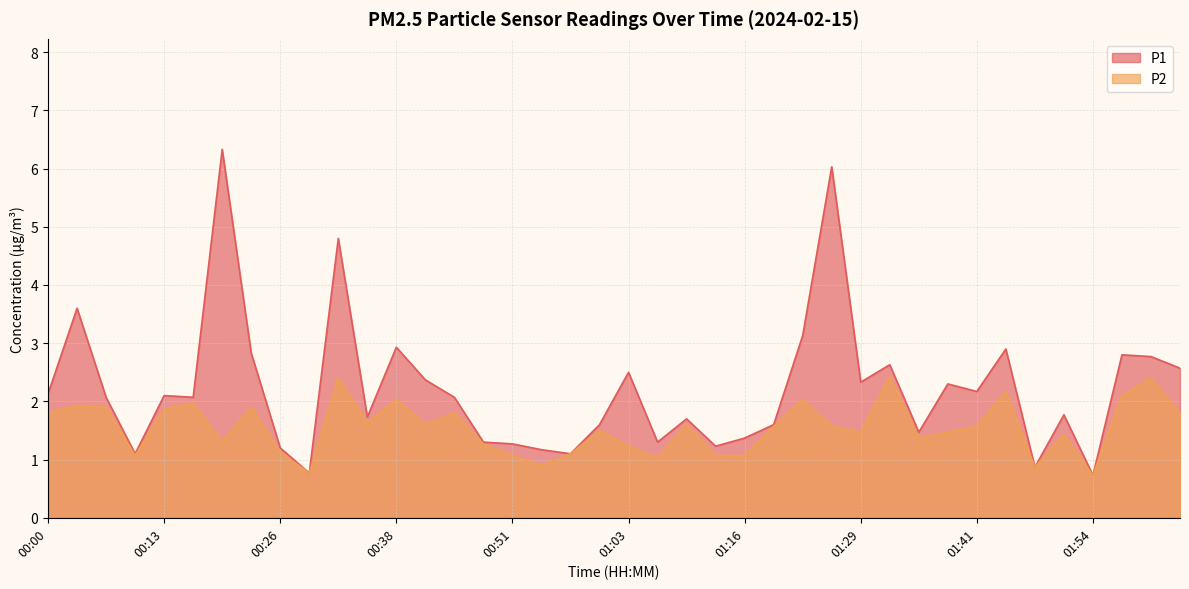

Is the value of P2 at 00:35 greater than the value of P1 at 00:32?

No